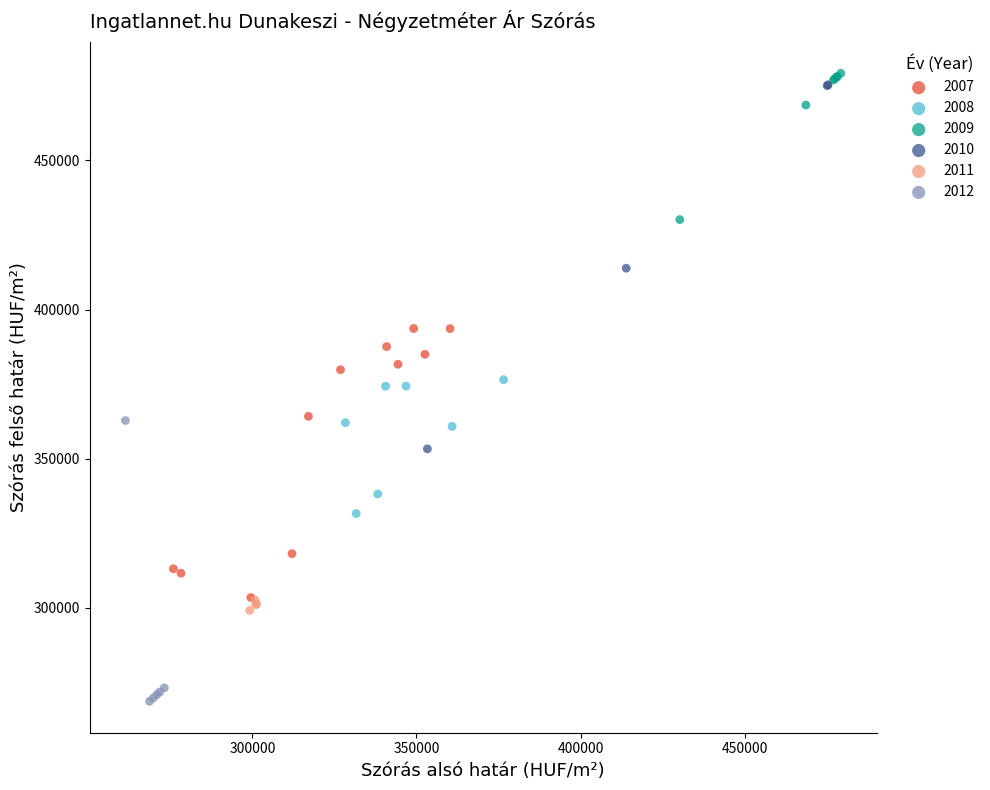

What are all the series names shown in the legend?

2007, 2008, 2009, 2010, 2011, 2012